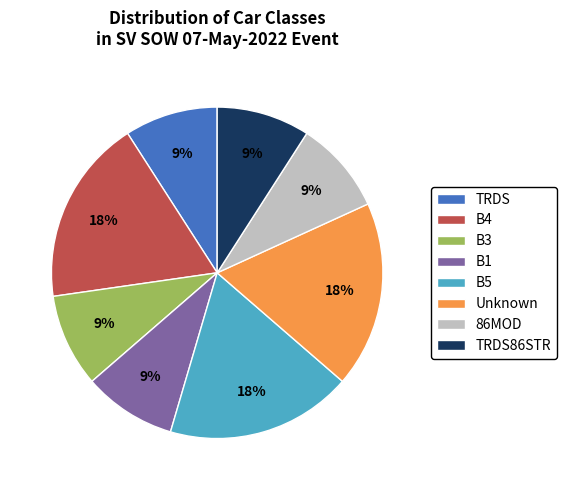

True or false: B5 accounts for 18% of the total.

True